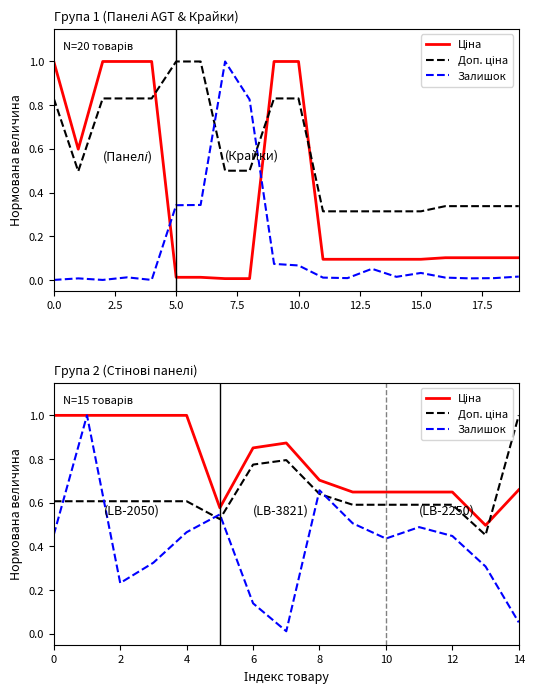

True or false: Залишок has more than 1 interior local peaks.

True